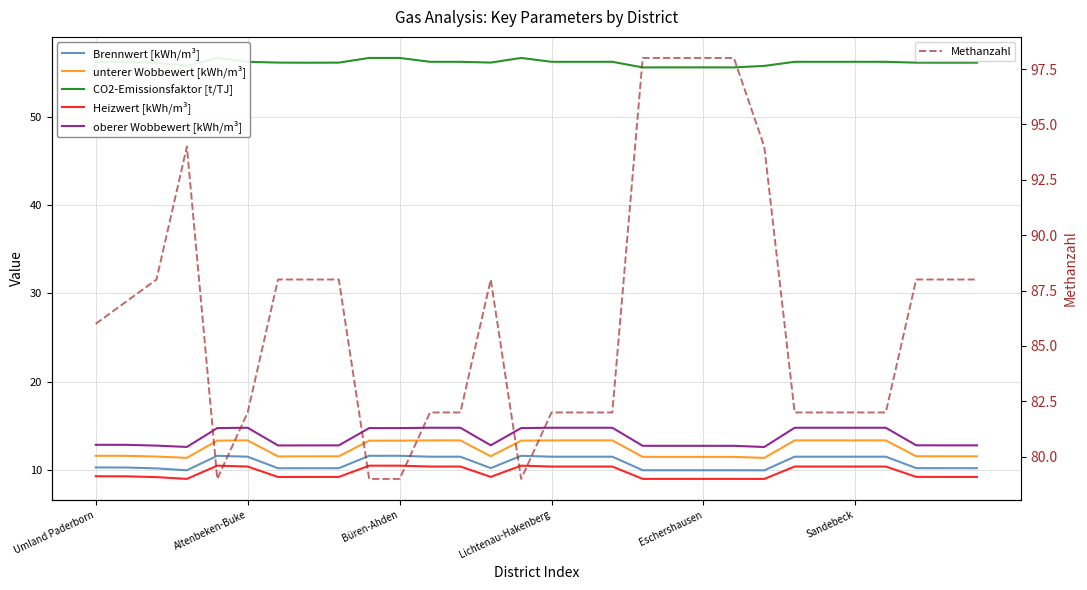

What is the highest value of the oberer Wobbewert [kWh/m³] series?

14.8